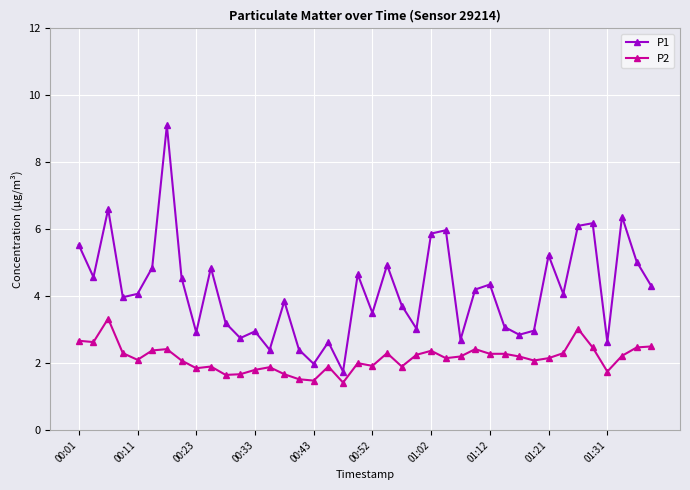

What is the sum of all P2 values?

85.9